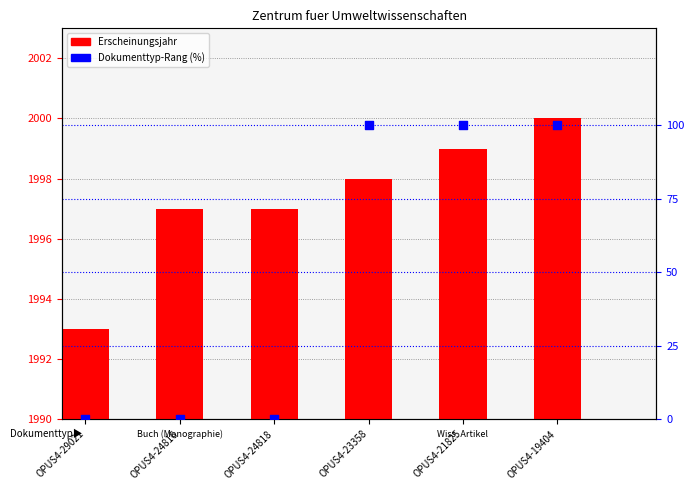

What is the total value across all series at OPUS4-19404?

2100